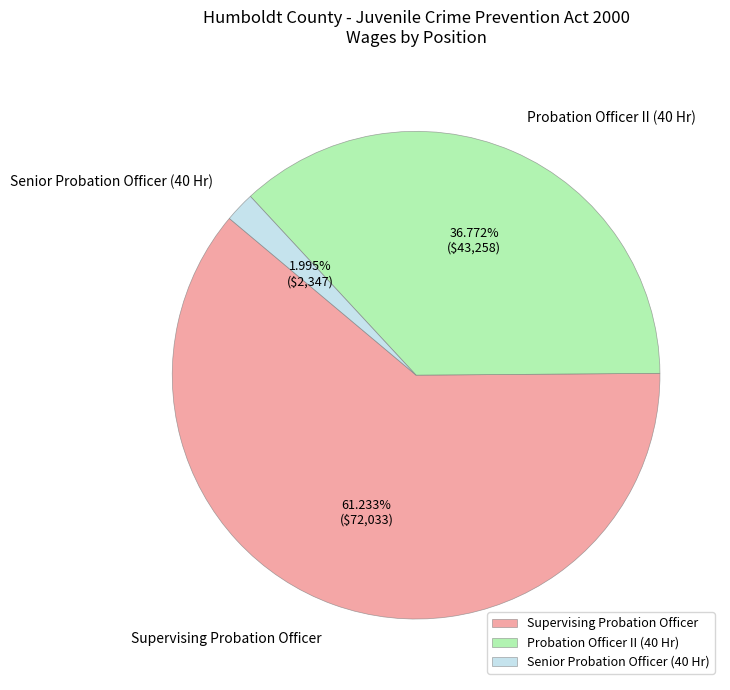

The Probation Officer II (40 Hr) slice represents 51% of the pie. True or false?

False